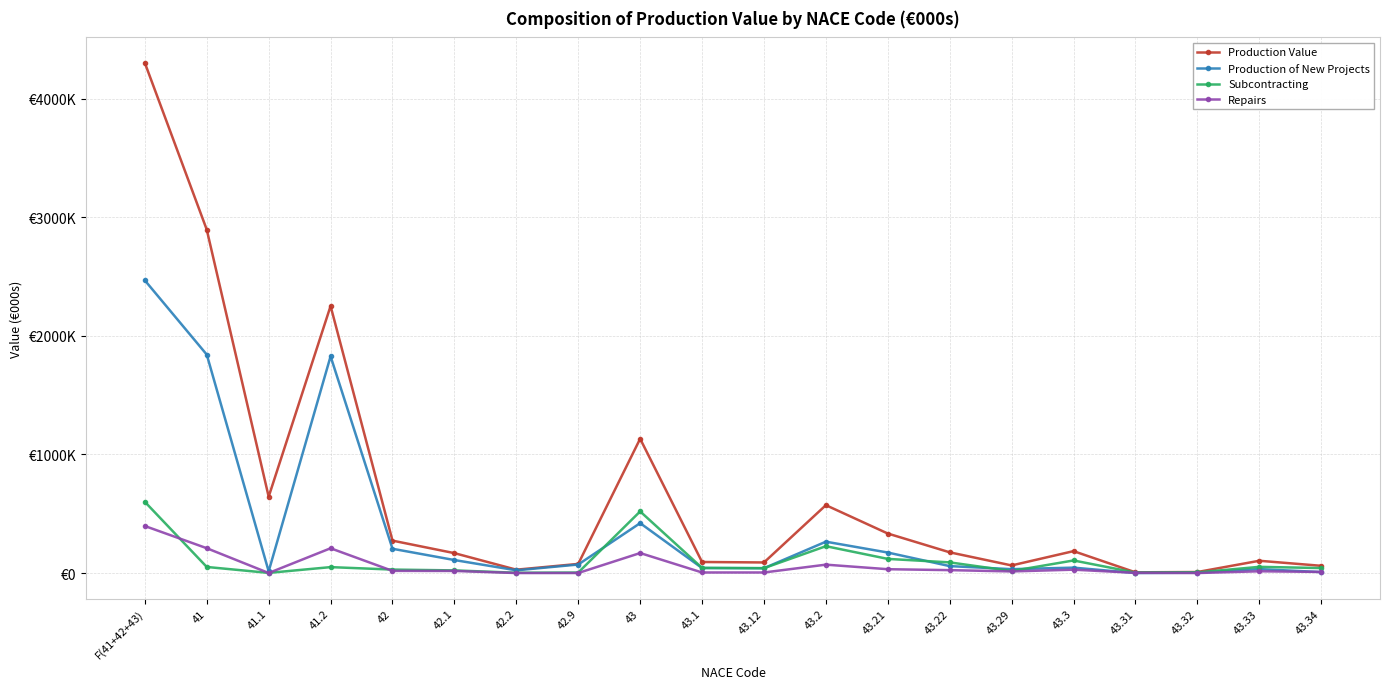

At 43.2, list the series in order from largest to smallest.

Production Value, Production of New Projects, Subcontracting, Repairs